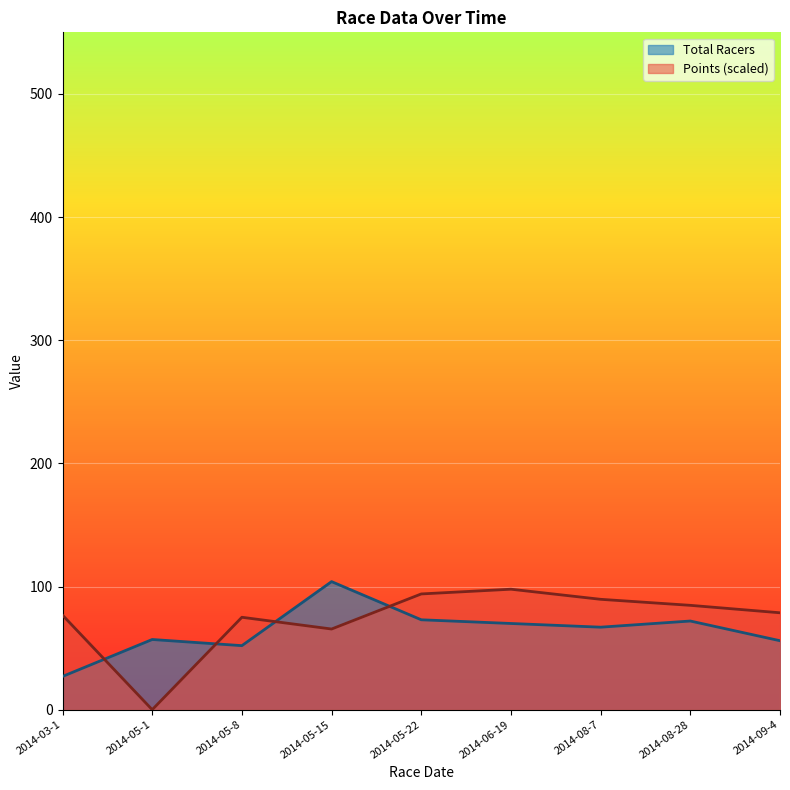

In Total Racers, how many points are higher than both neighbors (excluding endpoints)?

3